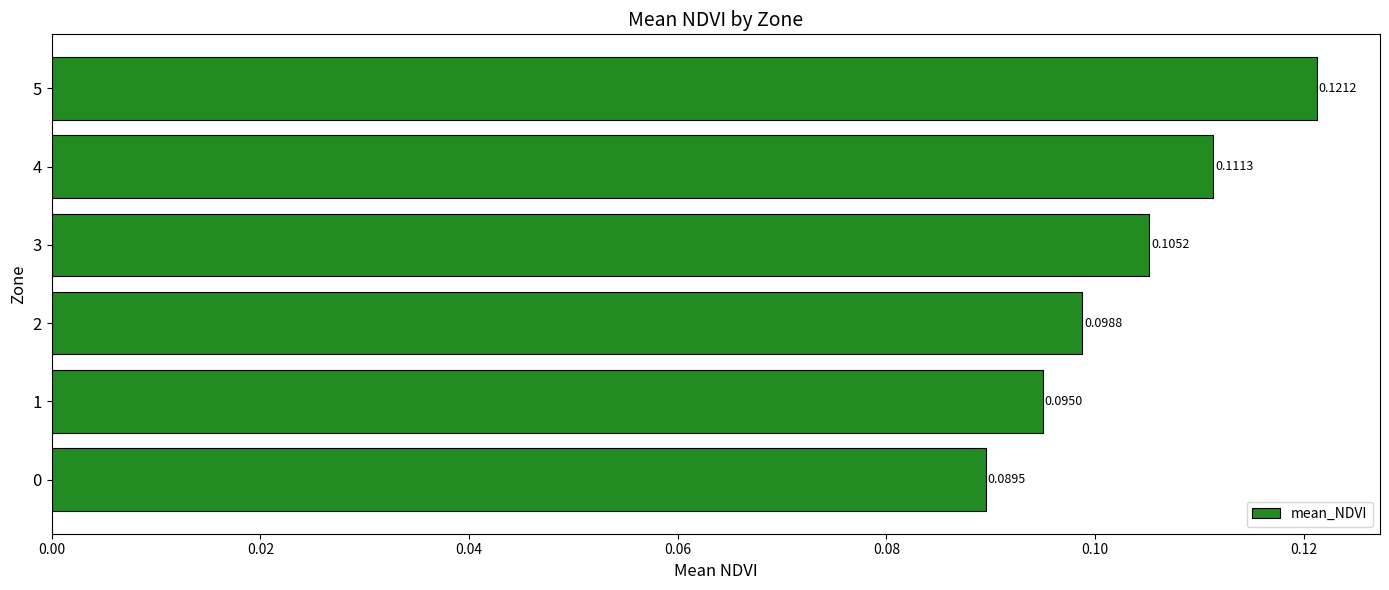

How many data points does each series have?

6